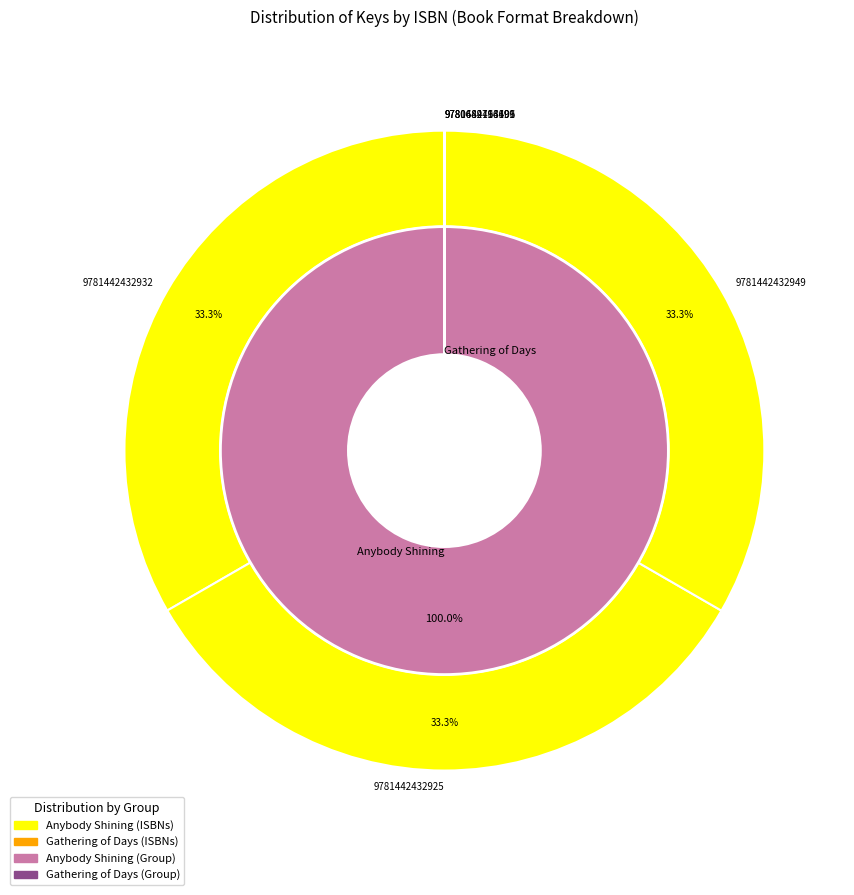

Is it true that 9781442496699 is 0% of the pie?

True